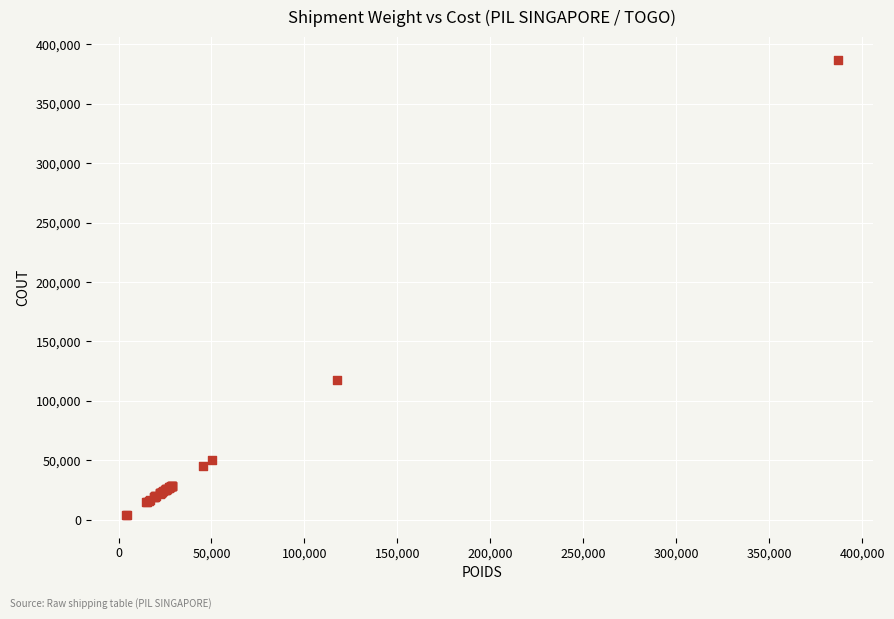

What Y value in the scatter plot is closest to 195579?

117720